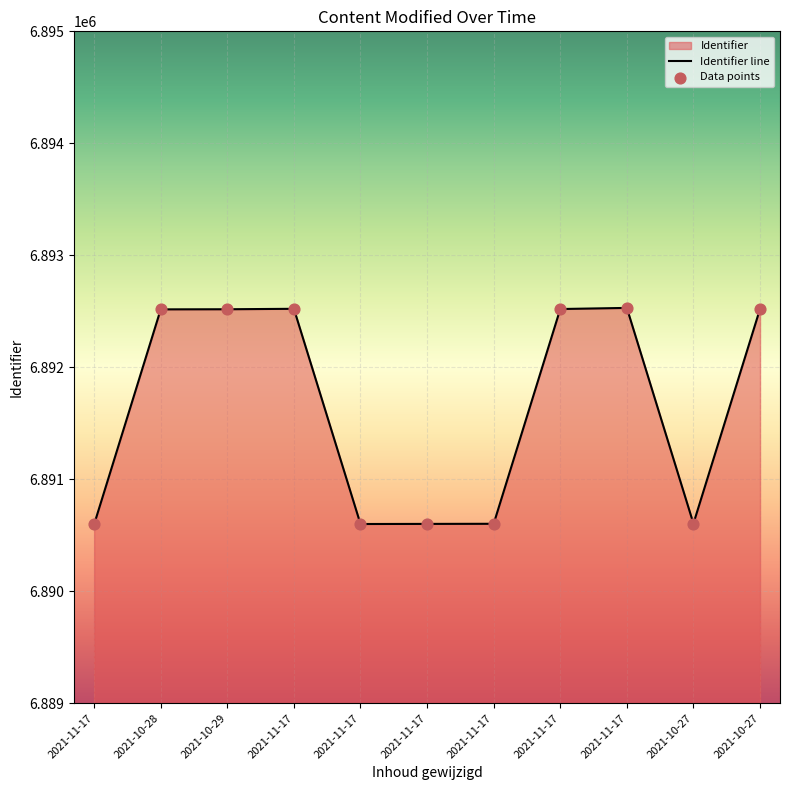

Approximately how many times larger is the value at 2021-10-27 compared to 2021-11-17?

1.0